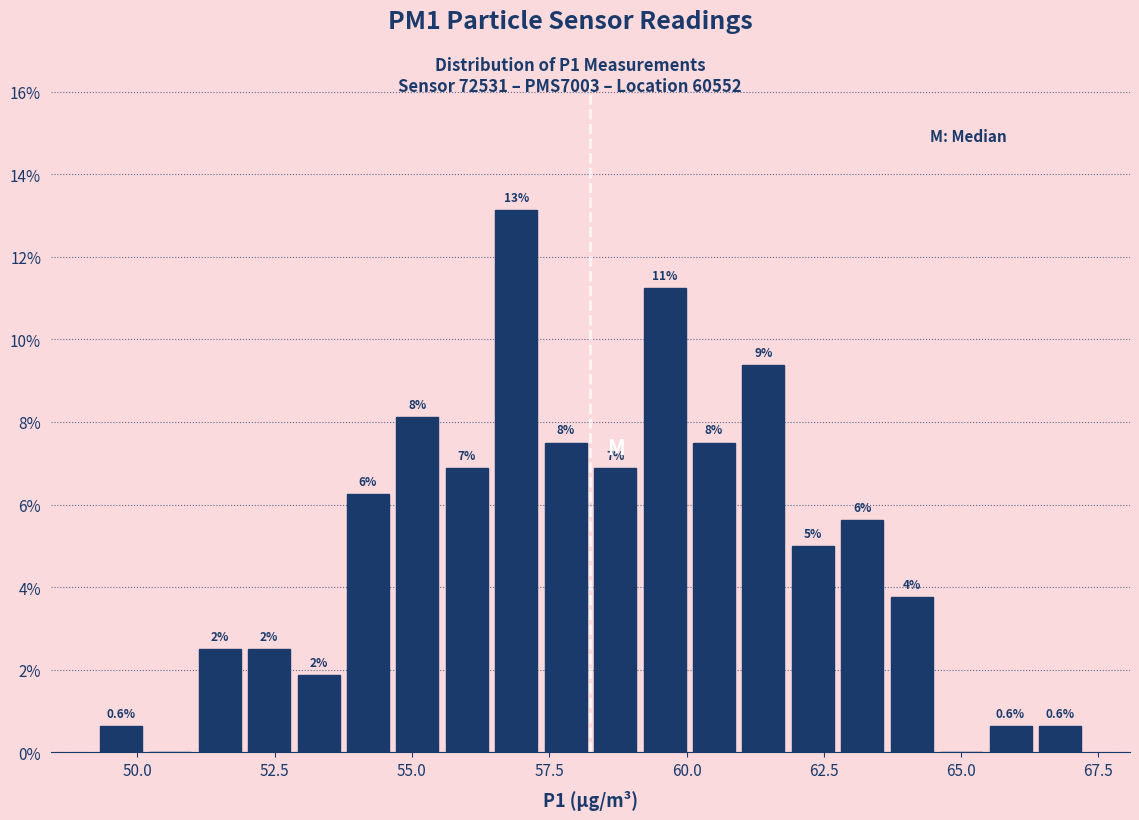

Around what value on the x-axis is the tallest bar? Give the approximate position of its centre, as read against the axis.

57.0